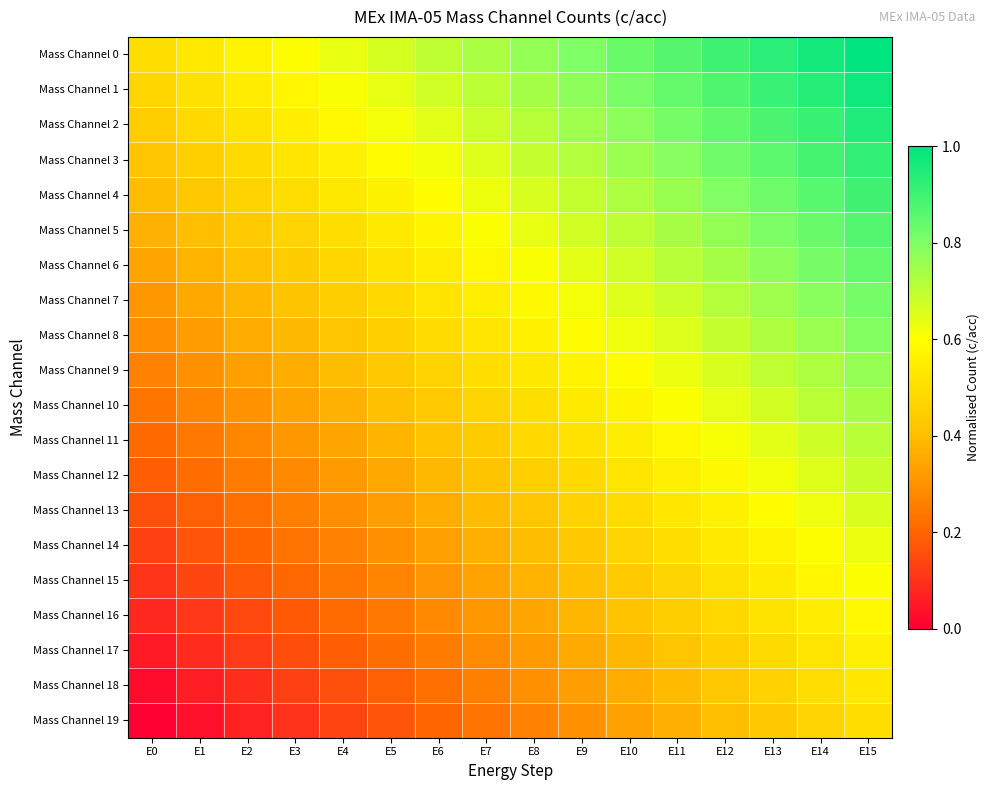

How many categories are shown in the chart?

16